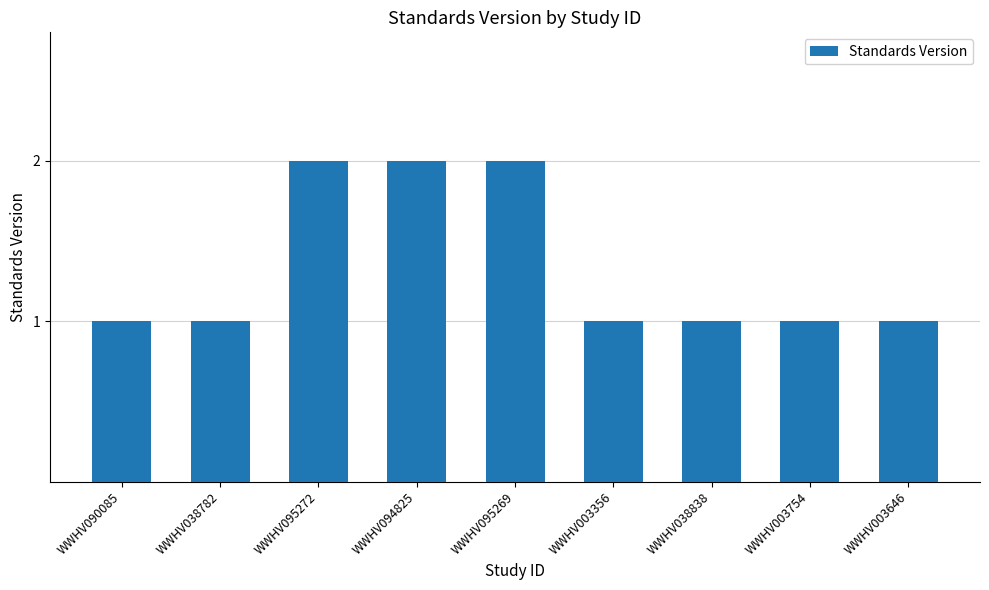

The value at WWHV094825 is 1. True or false?

False